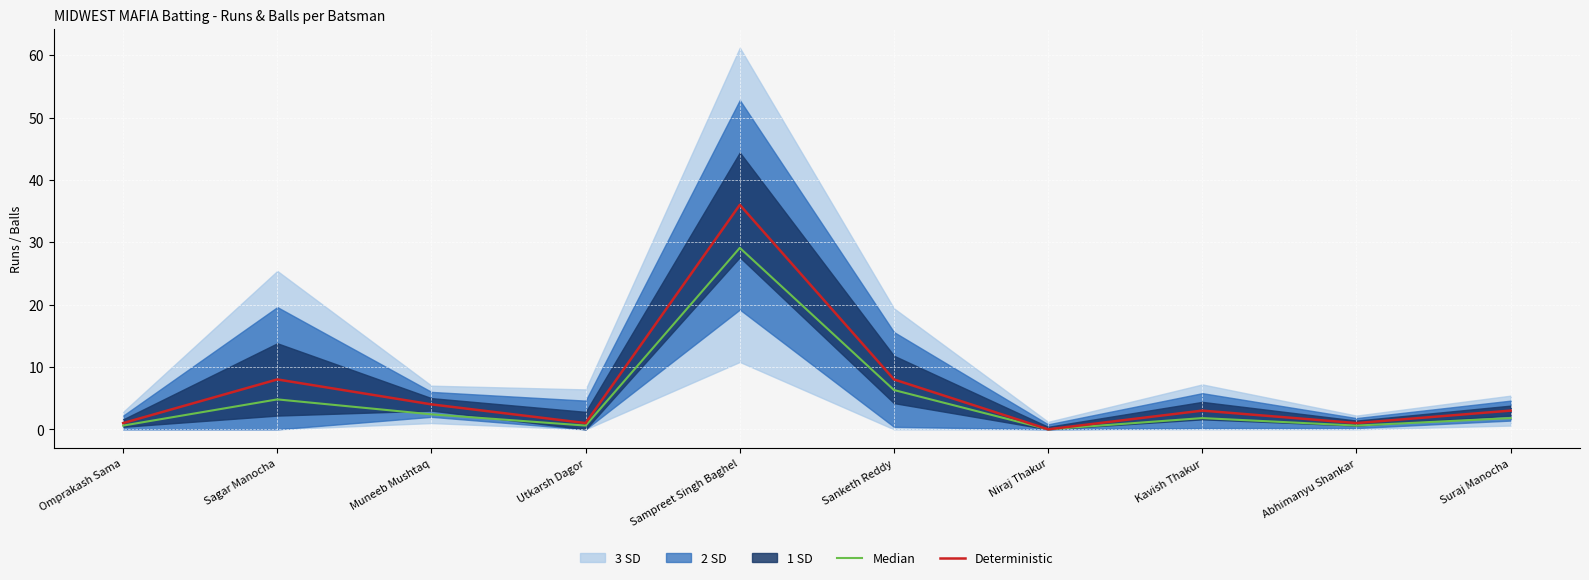

Reading right to left, list all the values displayed in this chart.

Median: Suraj Manocha=1.8	Abhimanyu Shankar=0.6	Kavish Thakur=1.8	Niraj Thakur=0.0	Sanketh Reddy=6.3	Sampreet Singh Baghel=29.1	Utkarsh Dagor=0.6	Muneeb Mushtaq=2.4	Sagar Manocha=4.8	Omprakash Sama=0.6
Deterministic: Suraj Manocha=3.0	Abhimanyu Shankar=1.0	Kavish Thakur=3.0	Niraj Thakur=0.0	Sanketh Reddy=8.0	Sampreet Singh Baghel=36.0	Utkarsh Dagor=1.0	Muneeb Mushtaq=4.0	Sagar Manocha=8.0	Omprakash Sama=1.0